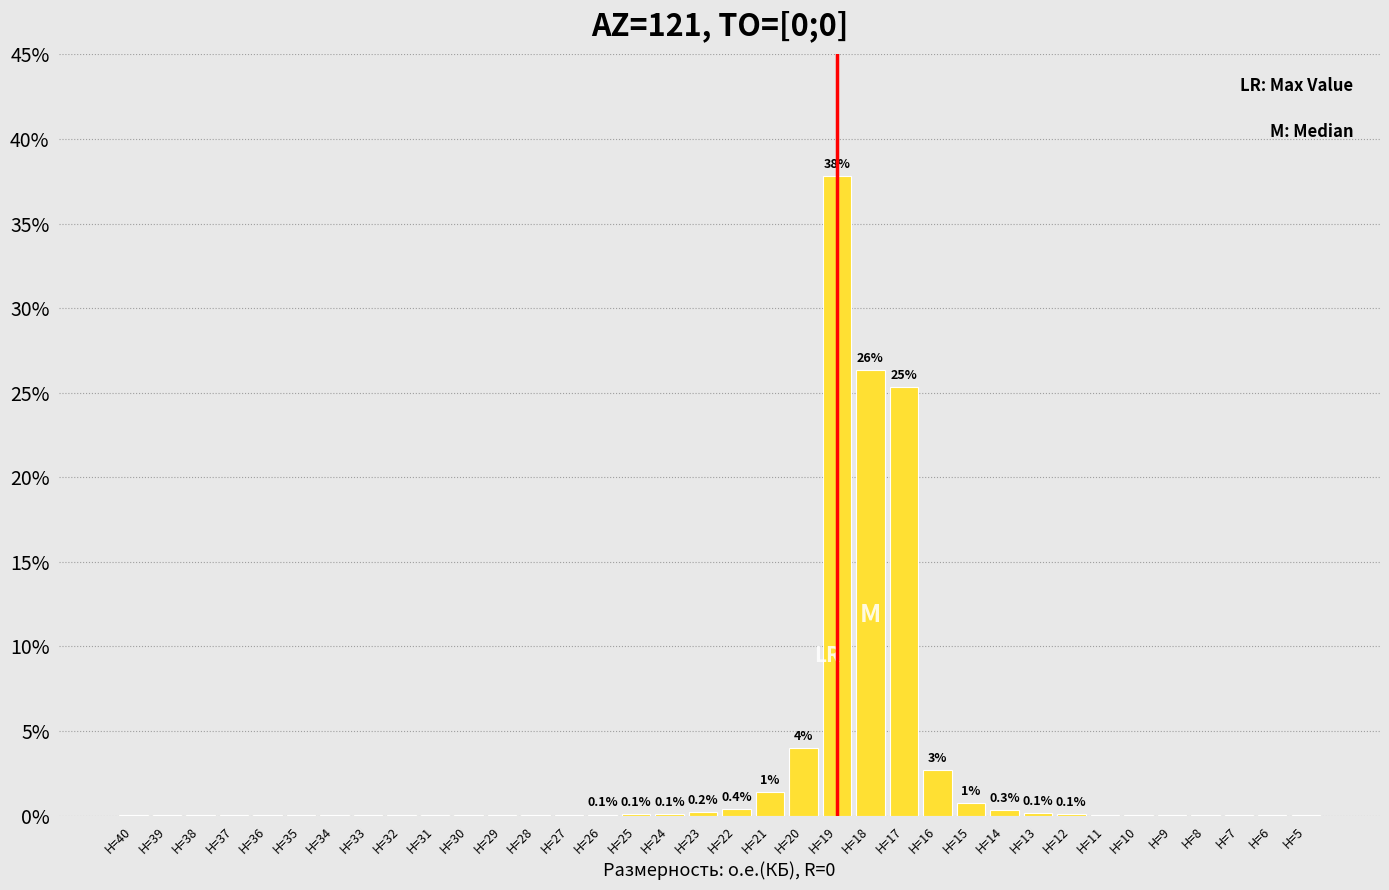

Which has a higher value, H=17 or H=19?

H=19